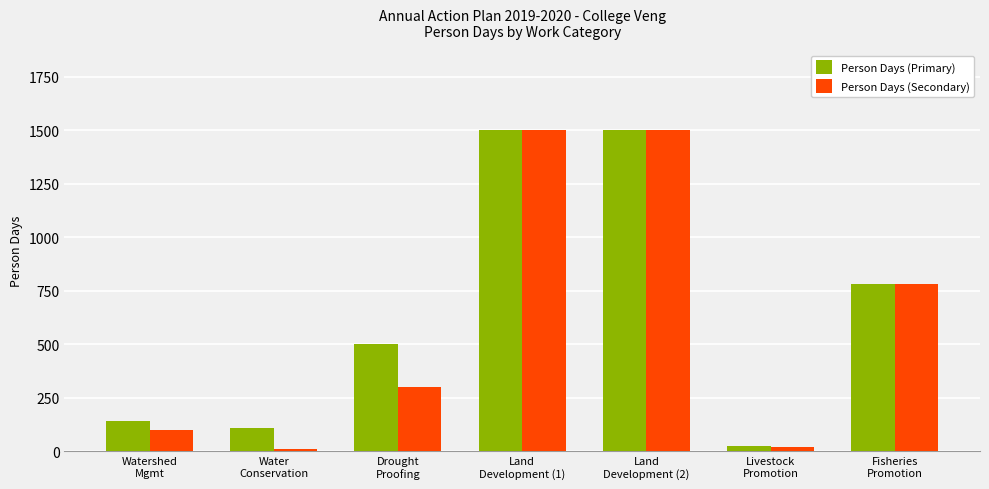

What is the sum of all Person Days (Primary) values?

4559